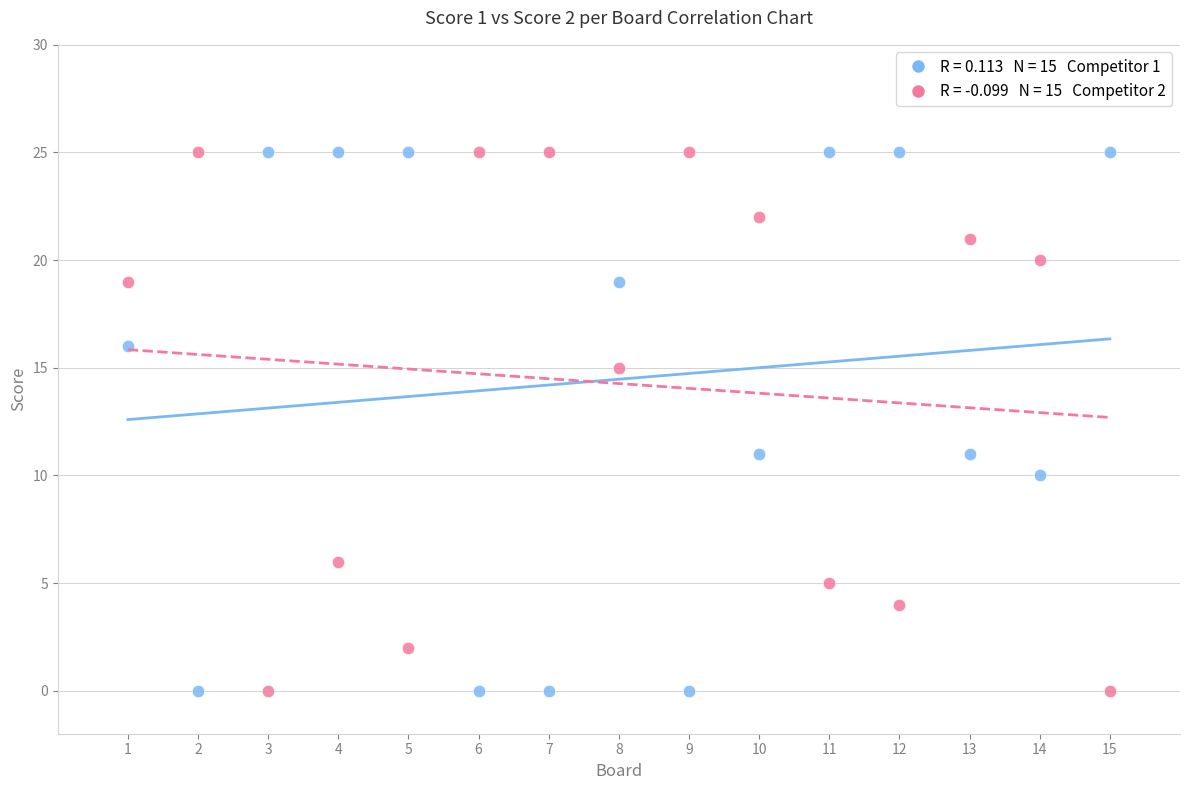

Across all data points, what is the range of Y values (max minus min)?

25